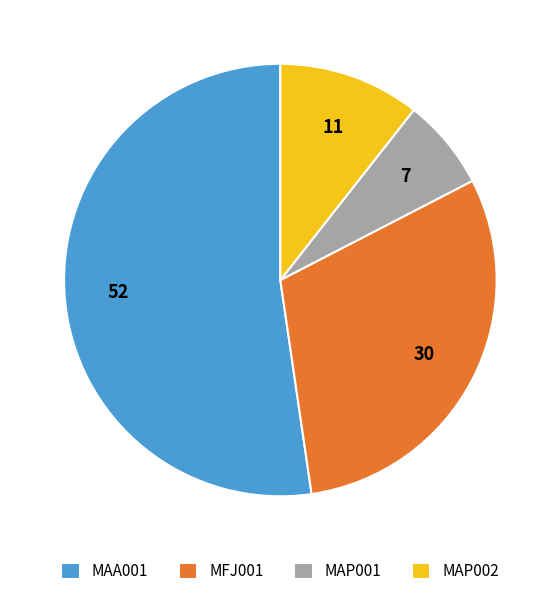

Does any single category account for the majority?

Yes